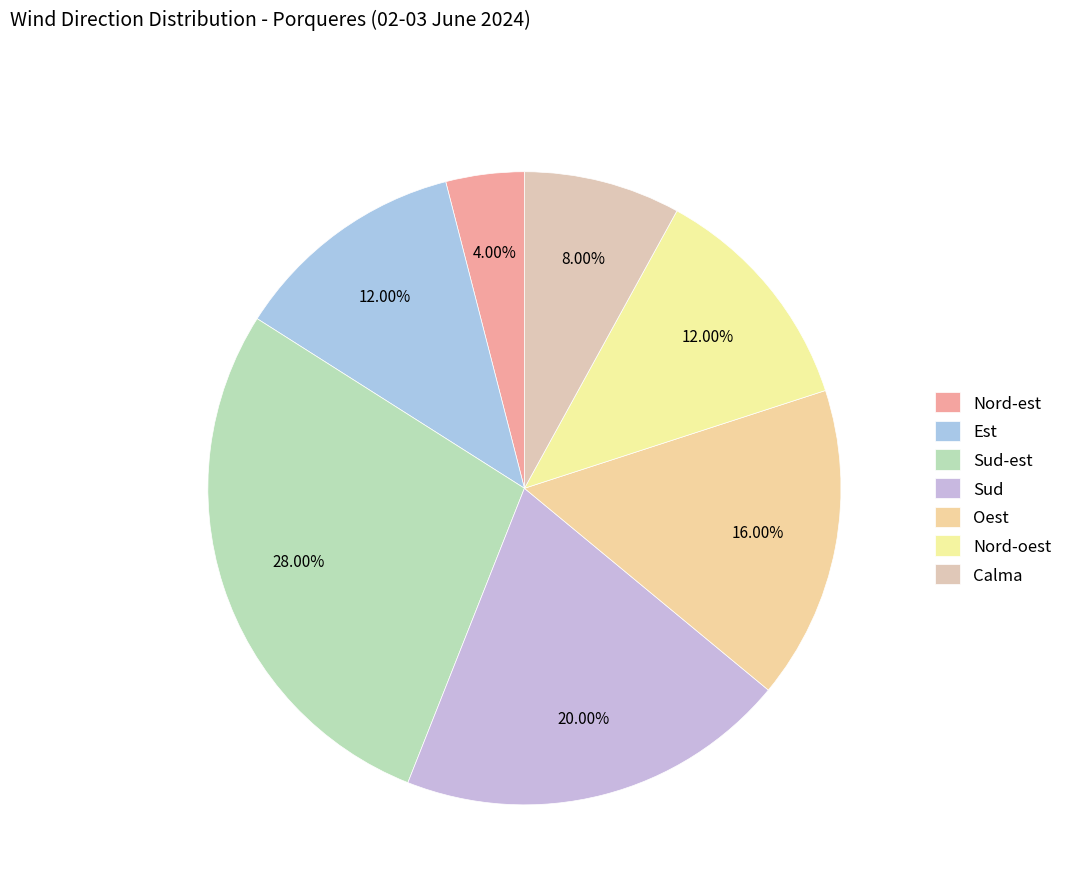

Does Nord-est represent more than half of the total?

No